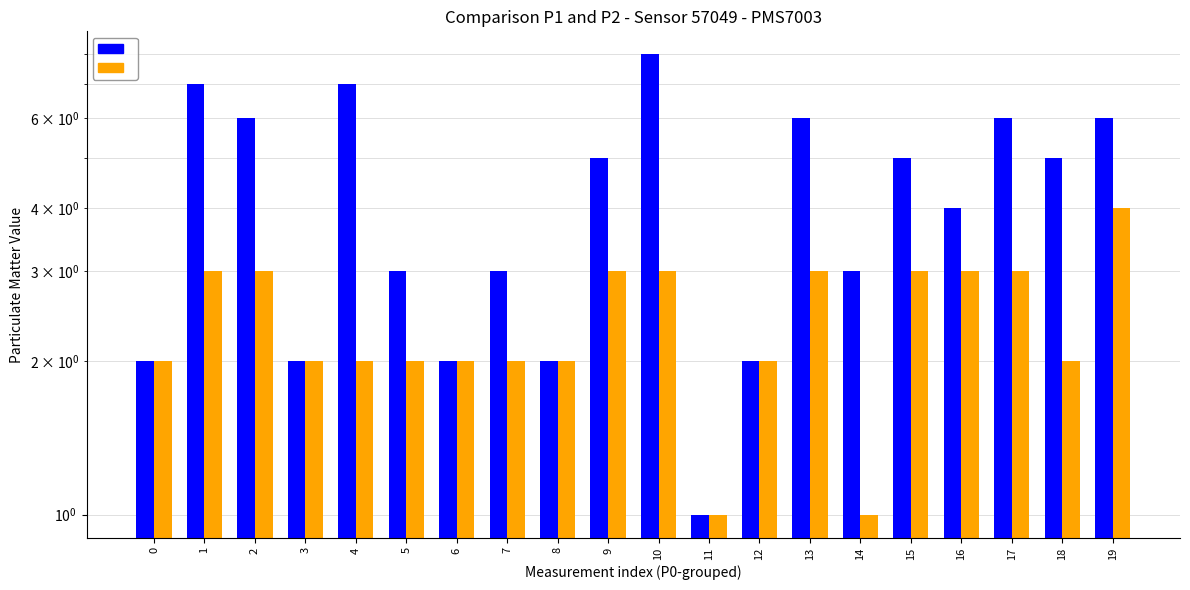

How many values in the P2 series exceed 2?

9